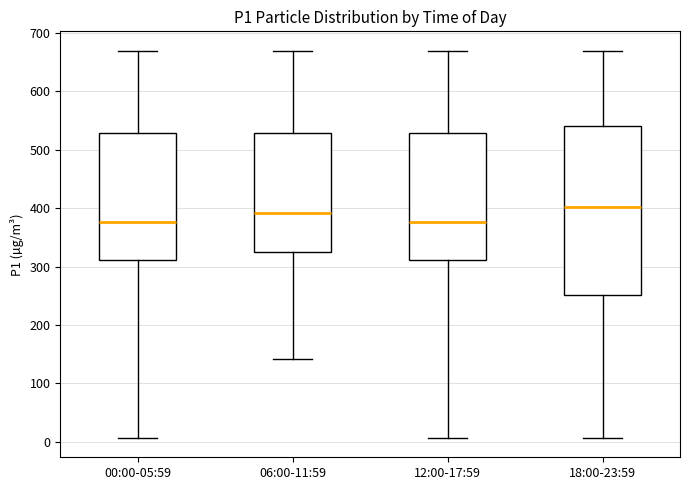

Reading left to right, read every box against the y-axis: the position of its median line, the range the box covers, and the ends of its whiskers. The values are not printed on the chart, so give them approximately, as read against the axis.

00:00-05:59: median 380, box 310 to 530, whiskers 10 to 670
06:00-11:59: median 390, box 320 to 530, whiskers 140 to 670
12:00-17:59: median 380, box 310 to 530, whiskers 10 to 670
18:00-23:59: median 400, box 250 to 540, whiskers 10 to 670